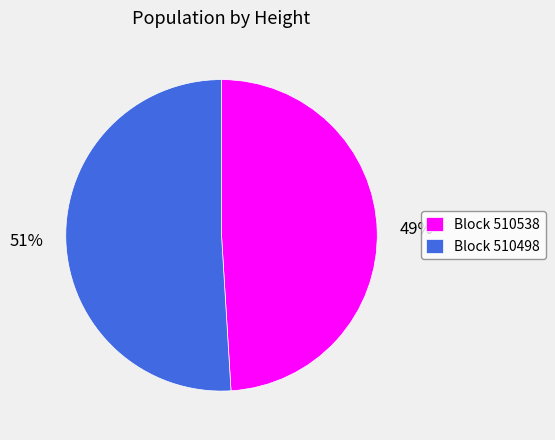

To the nearest percent, what is the difference between the Block 510498 and Block 510538 slice percentages?

2%